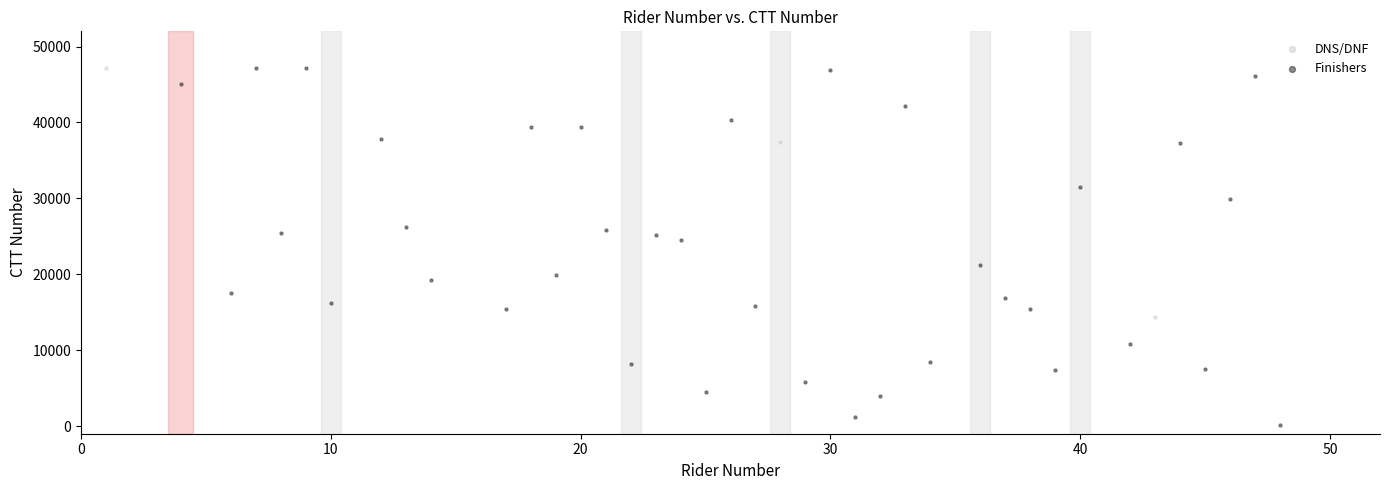

Which series contains the lowest Y value?

Finishers